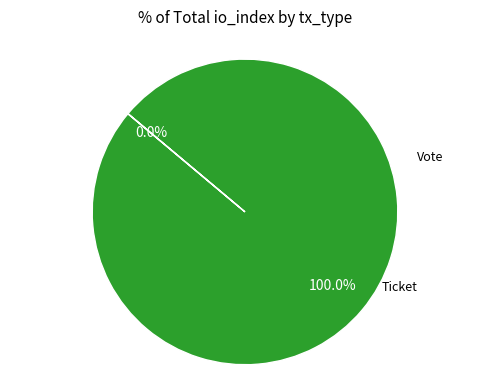

How many slices are in this pie chart?

2